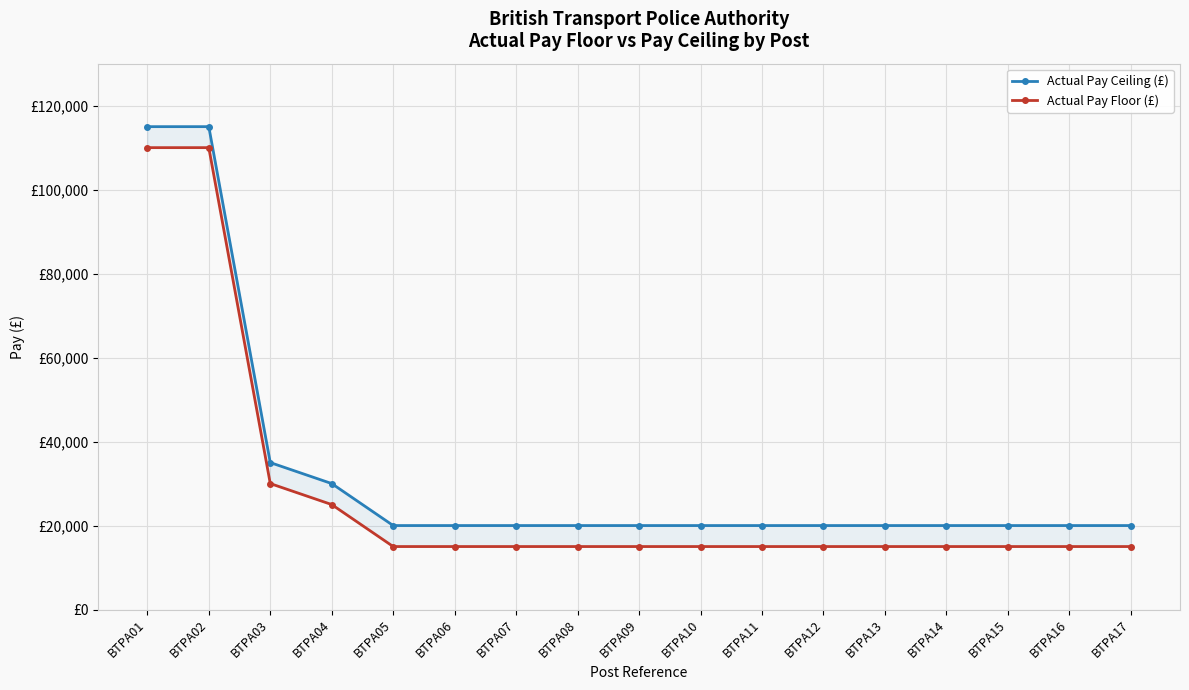

Reading right to left, list all the values displayed in this chart.

Actual Pay Ceiling (£): BTPA17=19999	BTPA16=19999	BTPA15=19999	BTPA14=19999	BTPA13=19999	BTPA12=19999	BTPA11=19999	BTPA10=19999	BTPA09=19999	BTPA08=19999	BTPA07=19999	BTPA06=19999	BTPA05=19999	BTPA04=29999	BTPA03=34999	BTPA02=114999	BTPA01=114999
Actual Pay Floor (£): BTPA17=15000	BTPA16=15000	BTPA15=15000	BTPA14=15000	BTPA13=15000	BTPA12=15000	BTPA11=15000	BTPA10=15000	BTPA09=15000	BTPA08=15000	BTPA07=15000	BTPA06=15000	BTPA05=15000	BTPA04=25000	BTPA03=30000	BTPA02=110000	BTPA01=110000